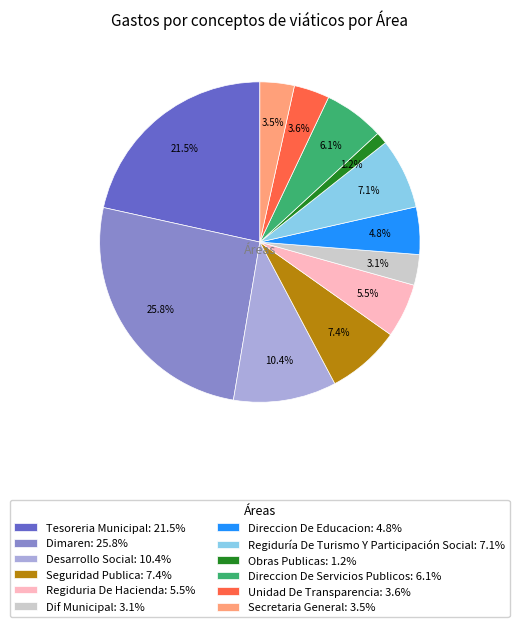

How many segments does this pie chart have?

12